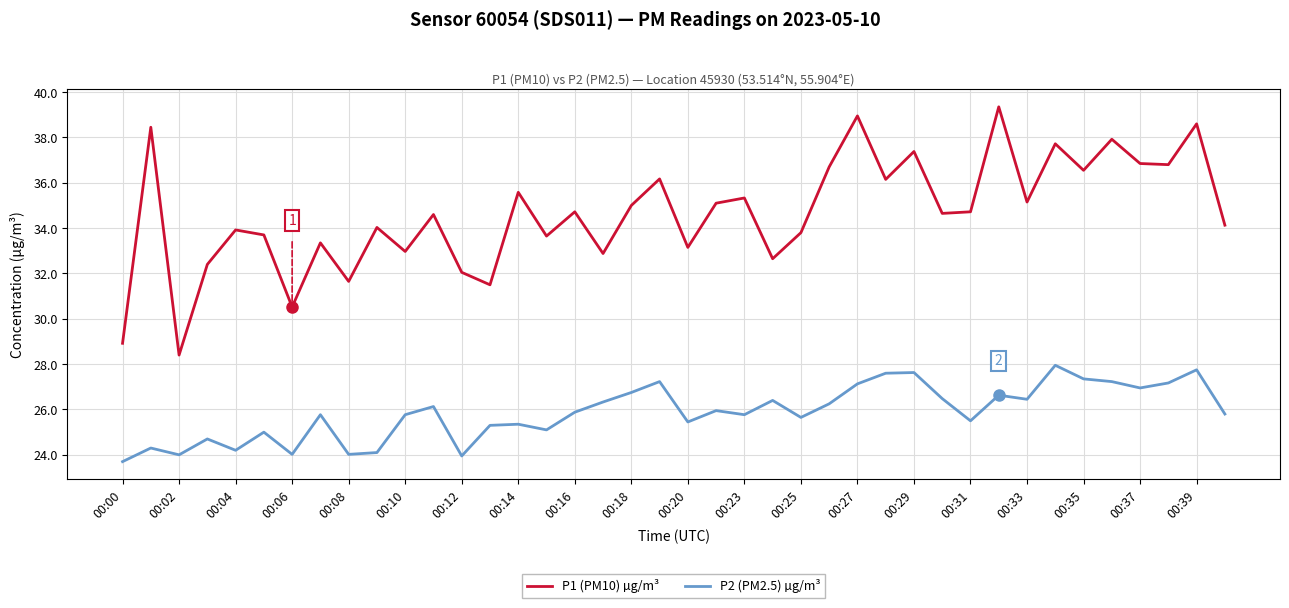

Which series has the widest spread of values?

P1 (PM10) µg/m³